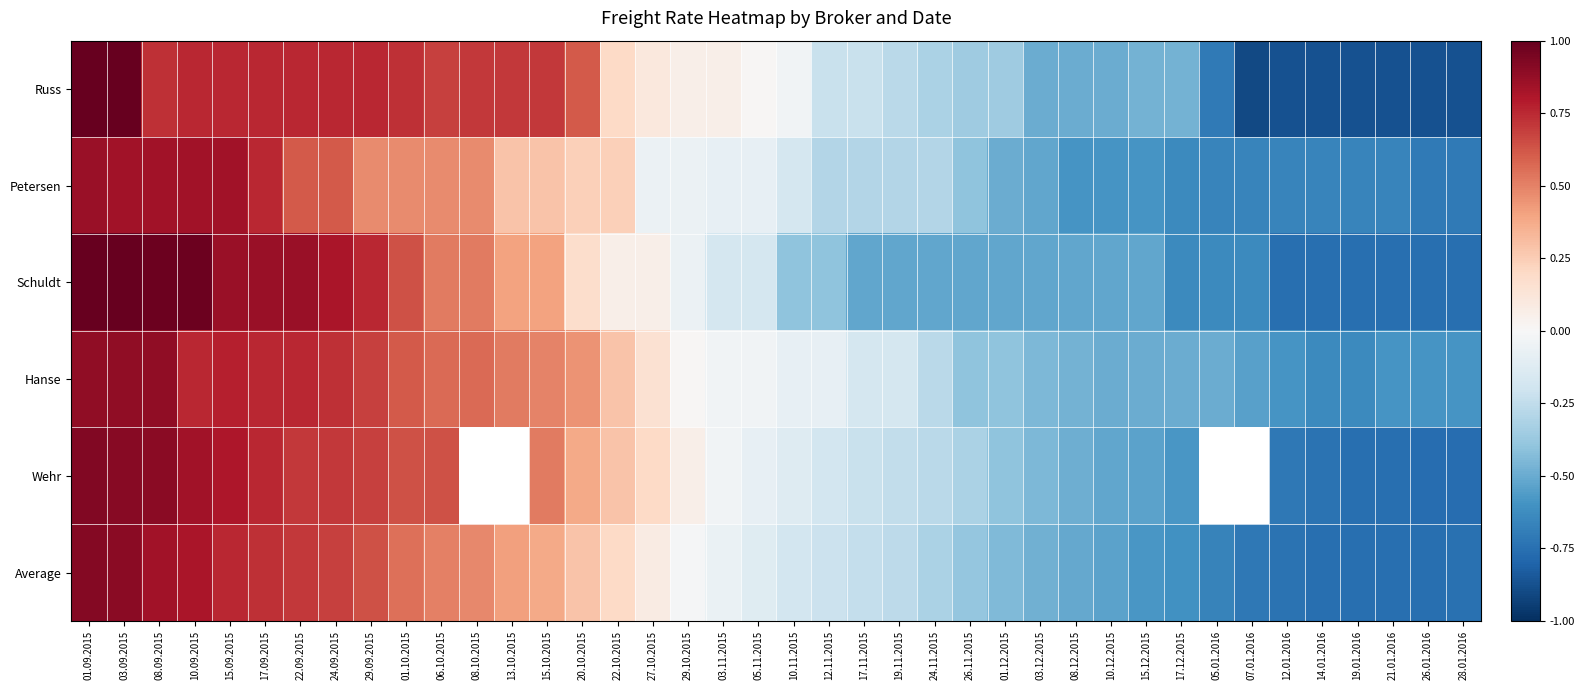

Between 24.11.2015 and 26.01.2016, which series saw the biggest shift?

Russ